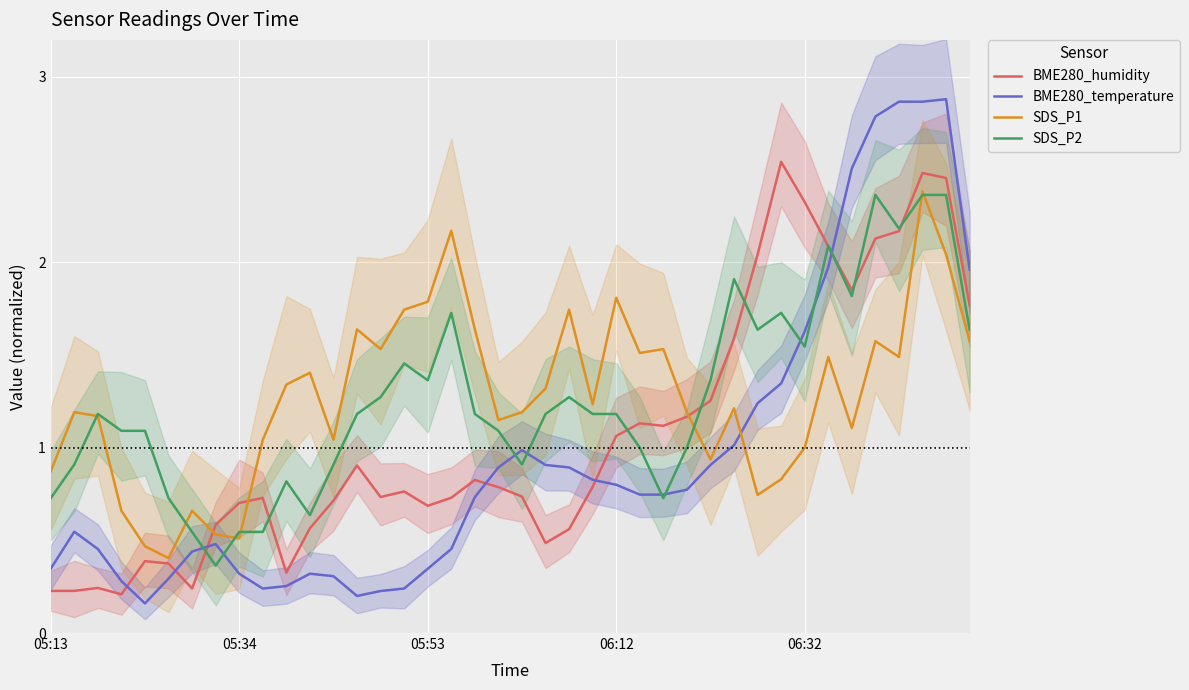

Which series has the largest range (max minus min)?

BME280_temperature